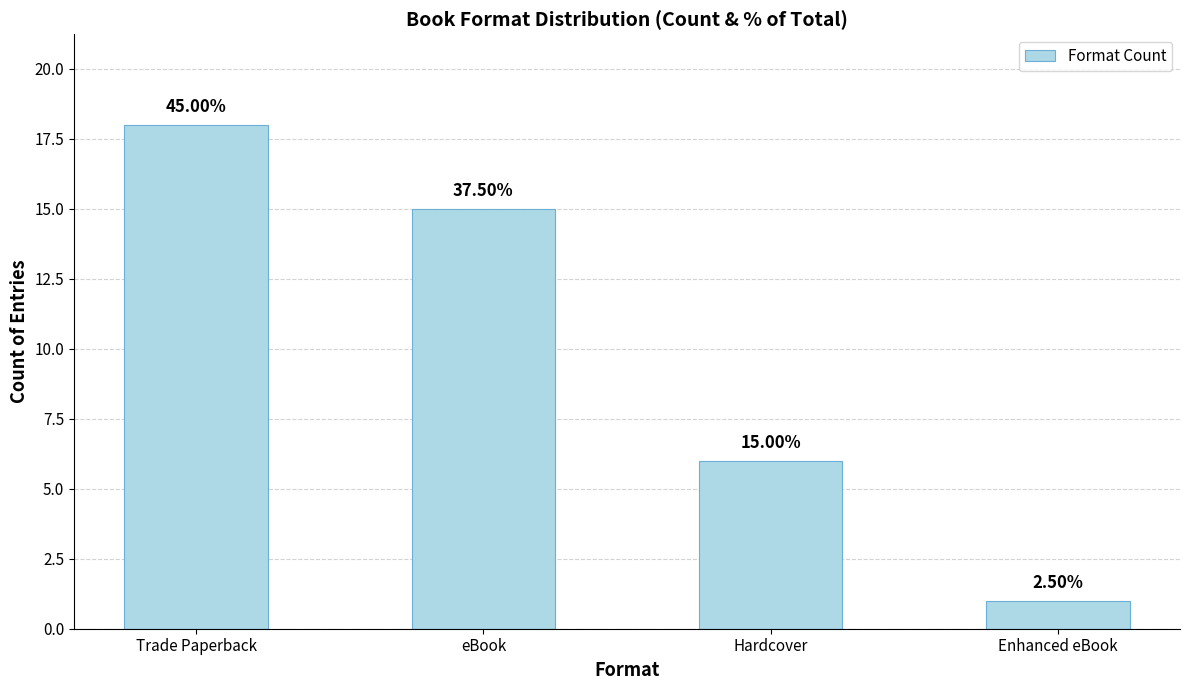

What is the sum of the values at Hardcover and Enhanced eBook?

7